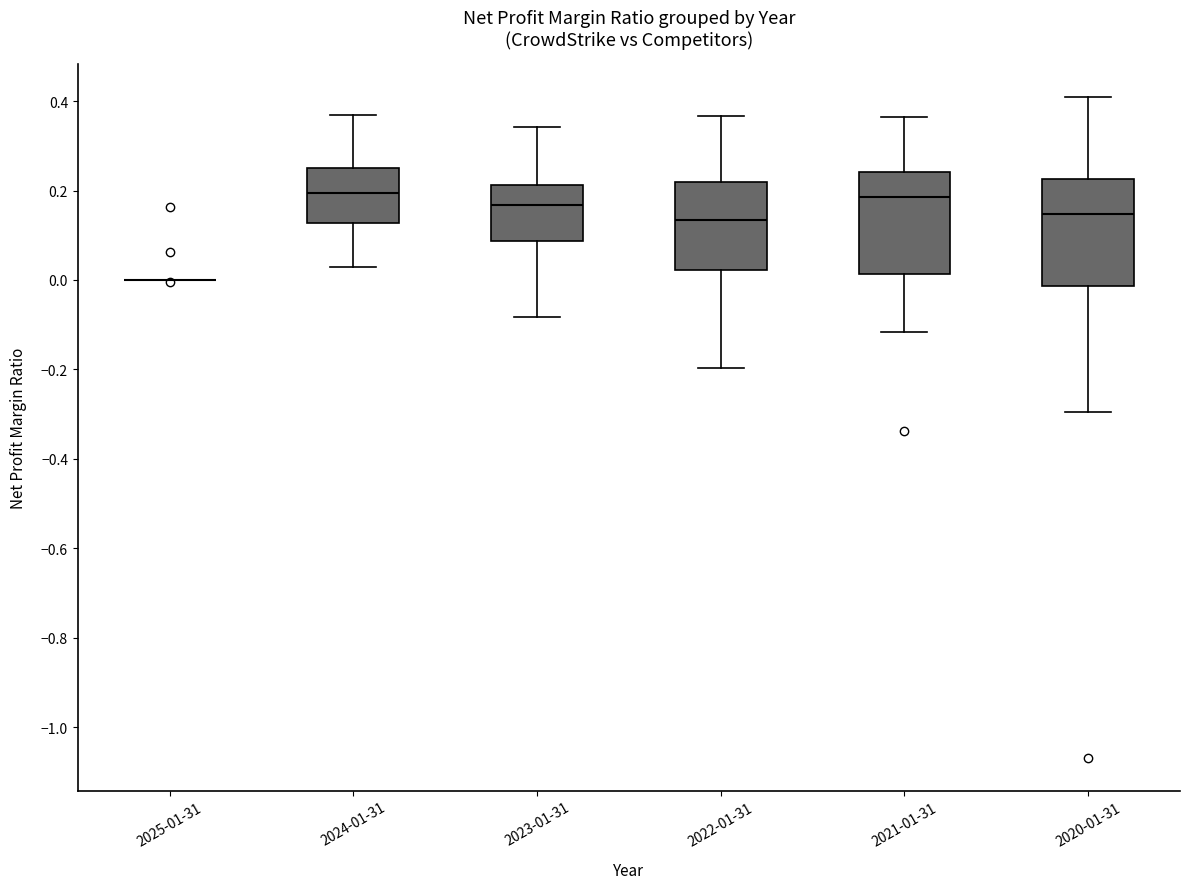

Reading left to right, transcribe this box plot: for each box, give where its median line is, the range the box spans, and where its two whiskers end, as read against the y-axis. The values are not printed on the chart, so give them approximately, as read against the axis.

2025-01-31: box collapsed to a line at 0.00, whiskers 0.00 to 0.00
2024-01-31: median 0.20, box 0.12 to 0.26, whiskers 0.02 to 0.36
2023-01-31: median 0.16, box 0.08 to 0.22, whiskers -0.08 to 0.34
2022-01-31: median 0.14, box 0.02 to 0.22, whiskers -0.20 to 0.36
2021-01-31: median 0.18, box 0.02 to 0.24, whiskers -0.12 to 0.36
2020-01-31: median 0.14, box -0.02 to 0.22, whiskers -0.30 to 0.40